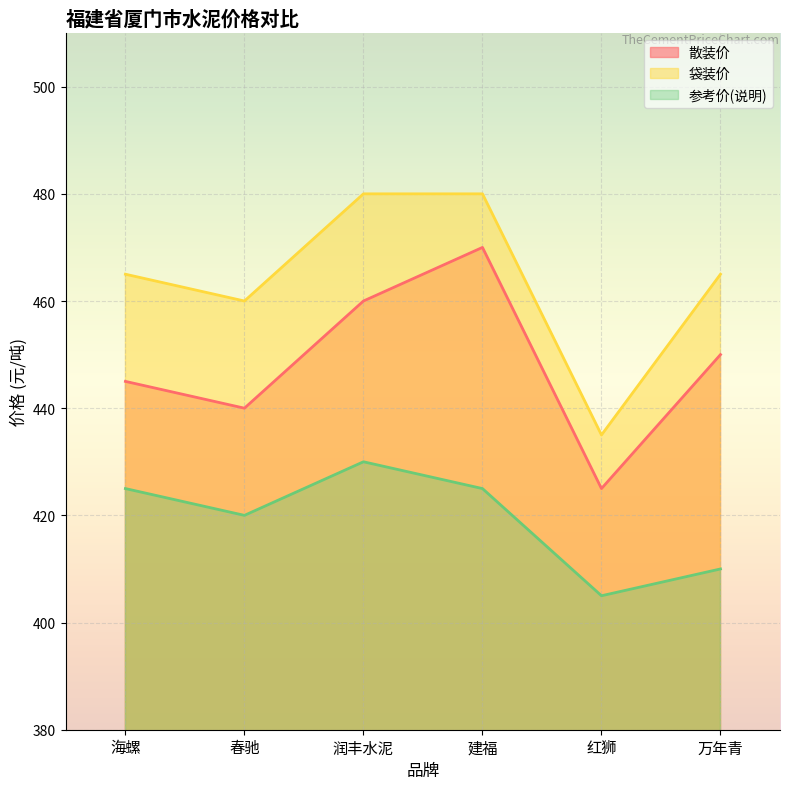

At which category is the sum across all series the highest?

建福